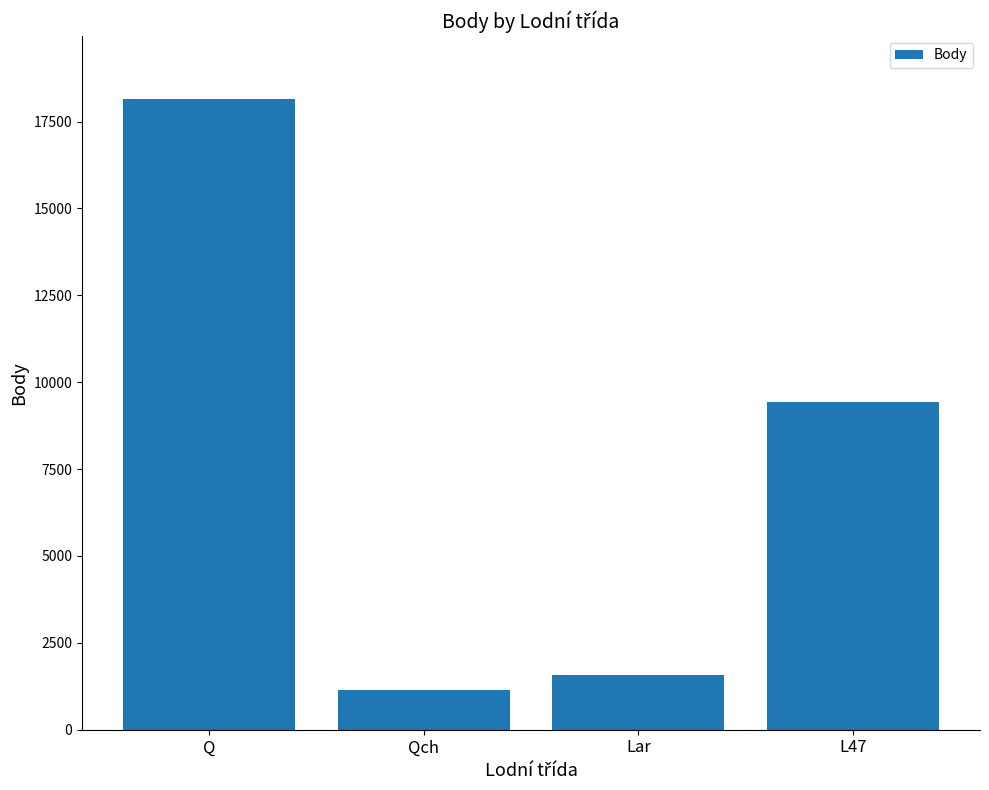

What is the change in value from Q to Lar?

-16571